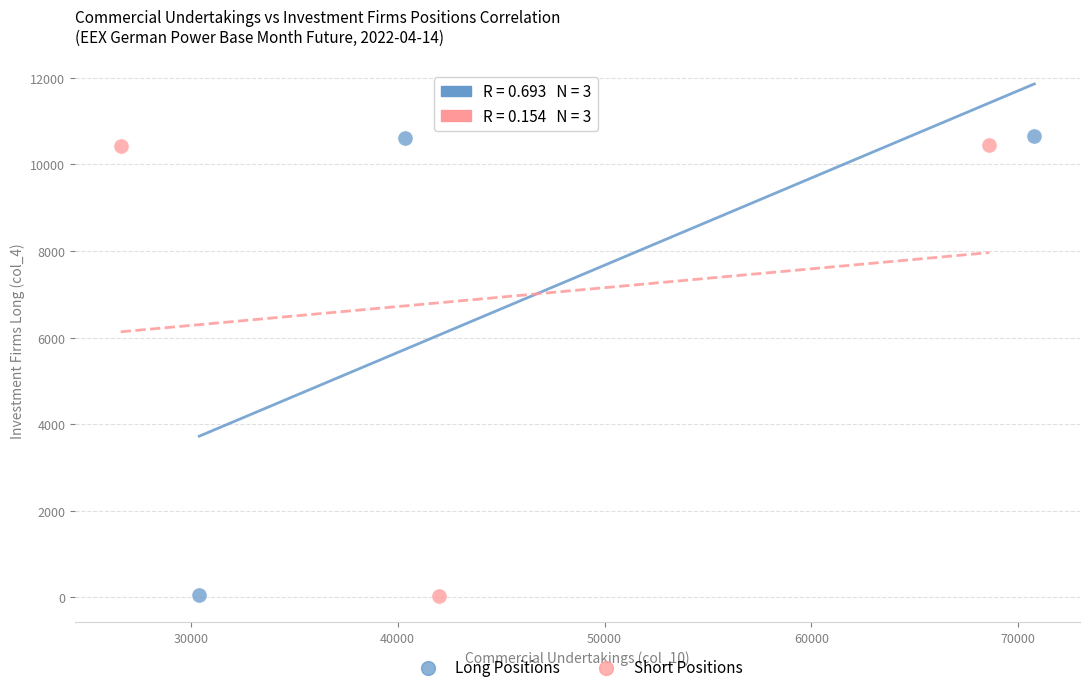

Which series has the largest Y range (max minus min)?

Long Positions